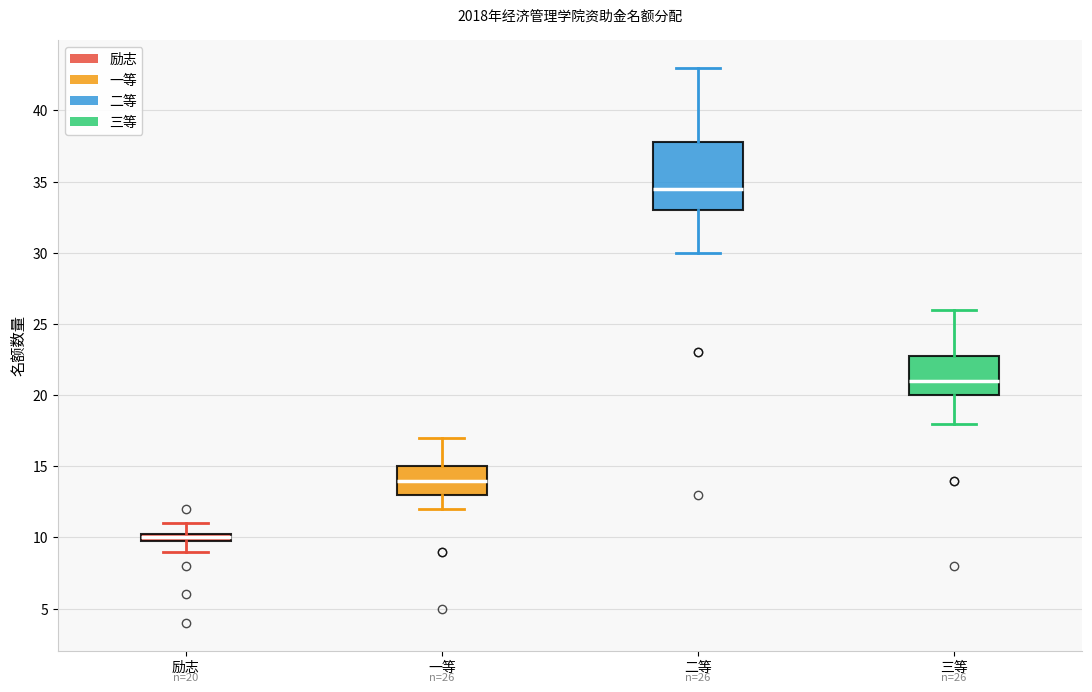

Comparing the boxes themselves (not the whiskers), which one is the tallest?

二等